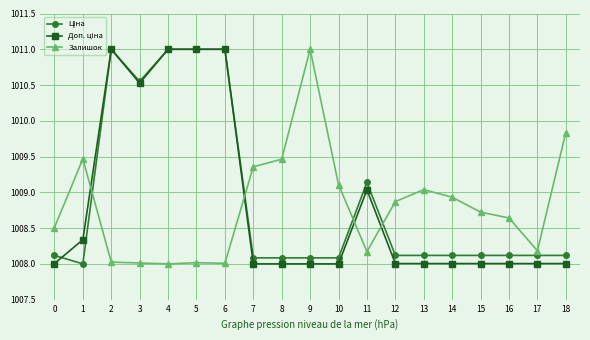

What is the difference between the highest and lowest values at 6?

3.0